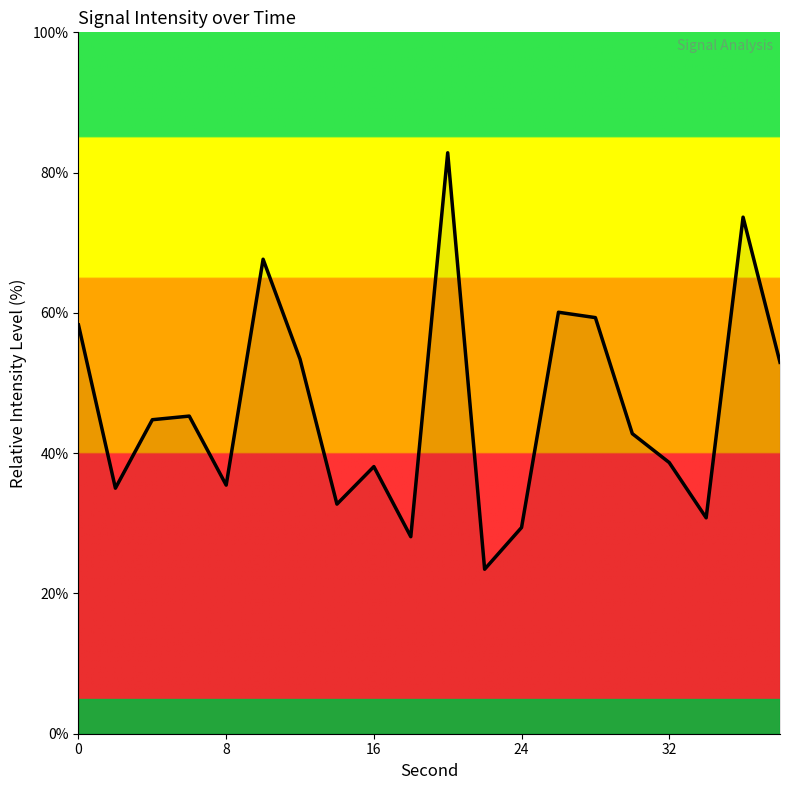

What is the difference between the maximum and minimum values?

59.4